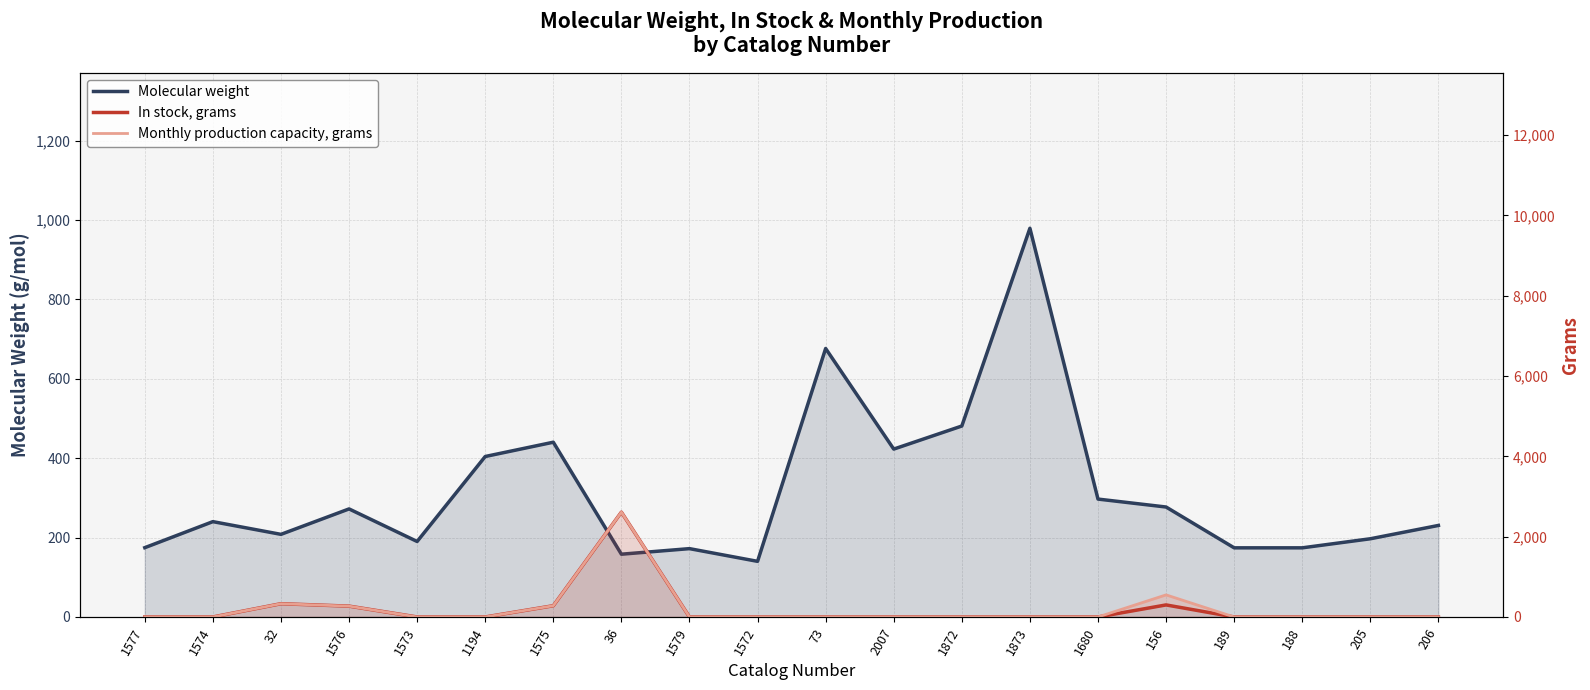

How many categories are shown in the chart?

20